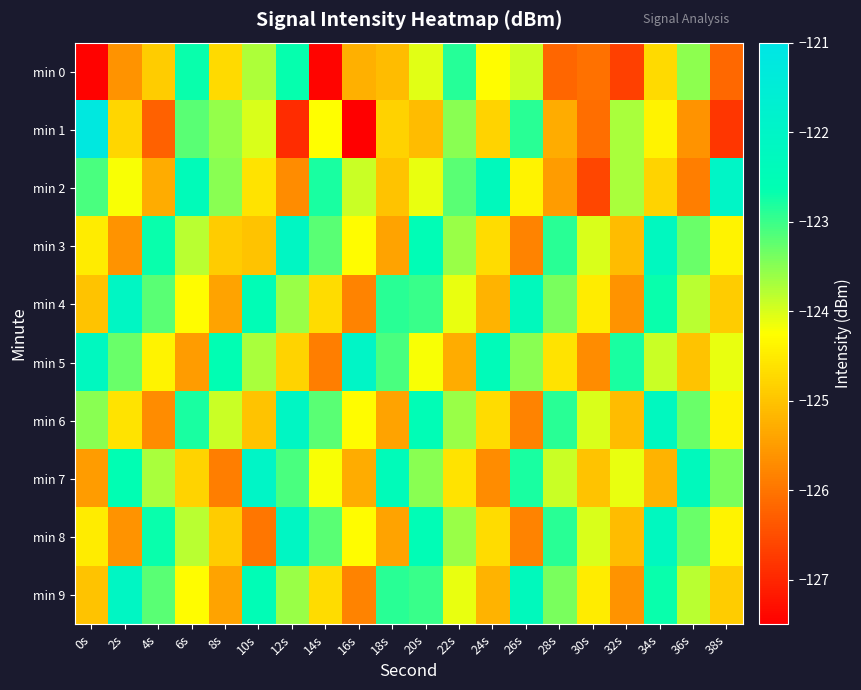

Reading left to right, list all the values displayed in this chart.

min 0: 0s=-127.5	2s=-125.6	4s=-124.9	6s=-122.7	8s=-124.7	10s=-123.7	12s=-122.7	14s=-127.4	16s=-125.3	18s=-125.1	20s=-124.1	22s=-122.9	24s=-124.3	26s=-123.9	28s=-126.2	30s=-126.0	32s=-126.7	34s=-124.7	36s=-123.5	38s=-126.2
min 1: 0s=-121.2	2s=-124.8	4s=-126.2	6s=-123.2	8s=-123.6	10s=-124.0	12s=-126.9	14s=-124.3	16s=-127.5	18s=-124.8	20s=-125.1	22s=-123.5	24s=-124.8	26s=-122.9	28s=-125.3	30s=-126.1	32s=-123.7	34s=-124.4	36s=-125.6	38s=-126.8
min 2: 0s=-123.1	2s=-124.2	4s=-125.3	6s=-122.4	8s=-123.5	10s=-124.6	12s=-125.7	14s=-122.8	16s=-123.9	18s=-125.0	20s=-124.1	22s=-123.2	24s=-122.3	26s=-124.4	28s=-125.5	30s=-126.6	32s=-123.7	34s=-124.8	36s=-125.9	38s=-122.0
min 3: 0s=-124.5	2s=-125.6	4s=-122.7	6s=-123.8	8s=-124.9	10s=-125.0	12s=-122.1	14s=-123.2	16s=-124.3	18s=-125.4	20s=-122.5	22s=-123.6	24s=-124.7	26s=-125.8	28s=-122.9	30s=-124.0	32s=-125.1	34s=-122.2	36s=-123.3	38s=-124.4
min 4: 0s=-125.0	2s=-122.1	4s=-123.2	6s=-124.3	8s=-125.4	10s=-122.5	12s=-123.6	14s=-124.7	16s=-125.8	18s=-122.9	20s=-123.0	22s=-124.1	24s=-125.2	26s=-122.3	28s=-123.4	30s=-124.5	32s=-125.6	34s=-122.7	36s=-123.8	38s=-124.9
min 5: 0s=-122.2	2s=-123.3	4s=-124.4	6s=-125.5	8s=-122.6	10s=-123.7	12s=-124.8	14s=-125.9	16s=-122.0	18s=-123.1	20s=-124.2	22s=-125.3	24s=-122.4	26s=-123.5	28s=-124.6	30s=-125.7	32s=-122.8	34s=-123.9	36s=-125.0	38s=-124.1
min 6: 0s=-123.5	2s=-124.6	4s=-125.7	6s=-122.8	8s=-123.9	10s=-125.0	12s=-122.1	14s=-123.2	16s=-124.3	18s=-125.4	20s=-122.5	22s=-123.6	24s=-124.7	26s=-125.8	28s=-122.9	30s=-124.0	32s=-125.1	34s=-122.2	36s=-123.3	38s=-124.4
min 7: 0s=-125.5	2s=-122.6	4s=-123.7	6s=-124.8	8s=-125.9	10s=-122.0	12s=-123.1	14s=-124.2	16s=-125.3	18s=-122.4	20s=-123.5	22s=-124.6	24s=-125.7	26s=-122.8	28s=-123.9	30s=-125.0	32s=-124.1	34s=-125.2	36s=-122.3	38s=-123.4
min 8: 0s=-124.5	2s=-125.6	4s=-122.7	6s=-123.8	8s=-124.9	10s=-126.0	12s=-122.1	14s=-123.2	16s=-124.3	18s=-125.4	20s=-122.5	22s=-123.6	24s=-124.7	26s=-125.8	28s=-122.9	30s=-124.0	32s=-125.1	34s=-122.2	36s=-123.3	38s=-124.4
min 9: 0s=-125.0	2s=-122.1	4s=-123.2	6s=-124.3	8s=-125.4	10s=-122.5	12s=-123.6	14s=-124.7	16s=-125.8	18s=-122.9	20s=-123.0	22s=-124.1	24s=-125.2	26s=-122.3	28s=-123.4	30s=-124.5	32s=-125.6	34s=-122.7	36s=-123.8	38s=-124.9